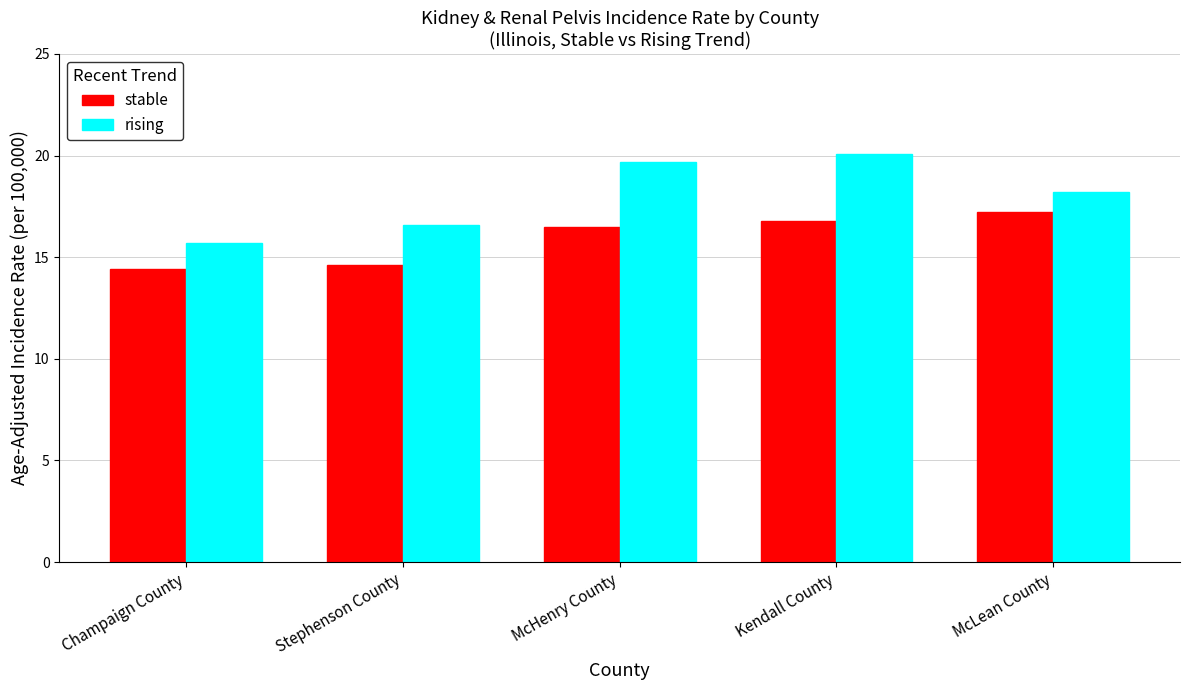

What are all the series names shown in the legend?

stable, rising